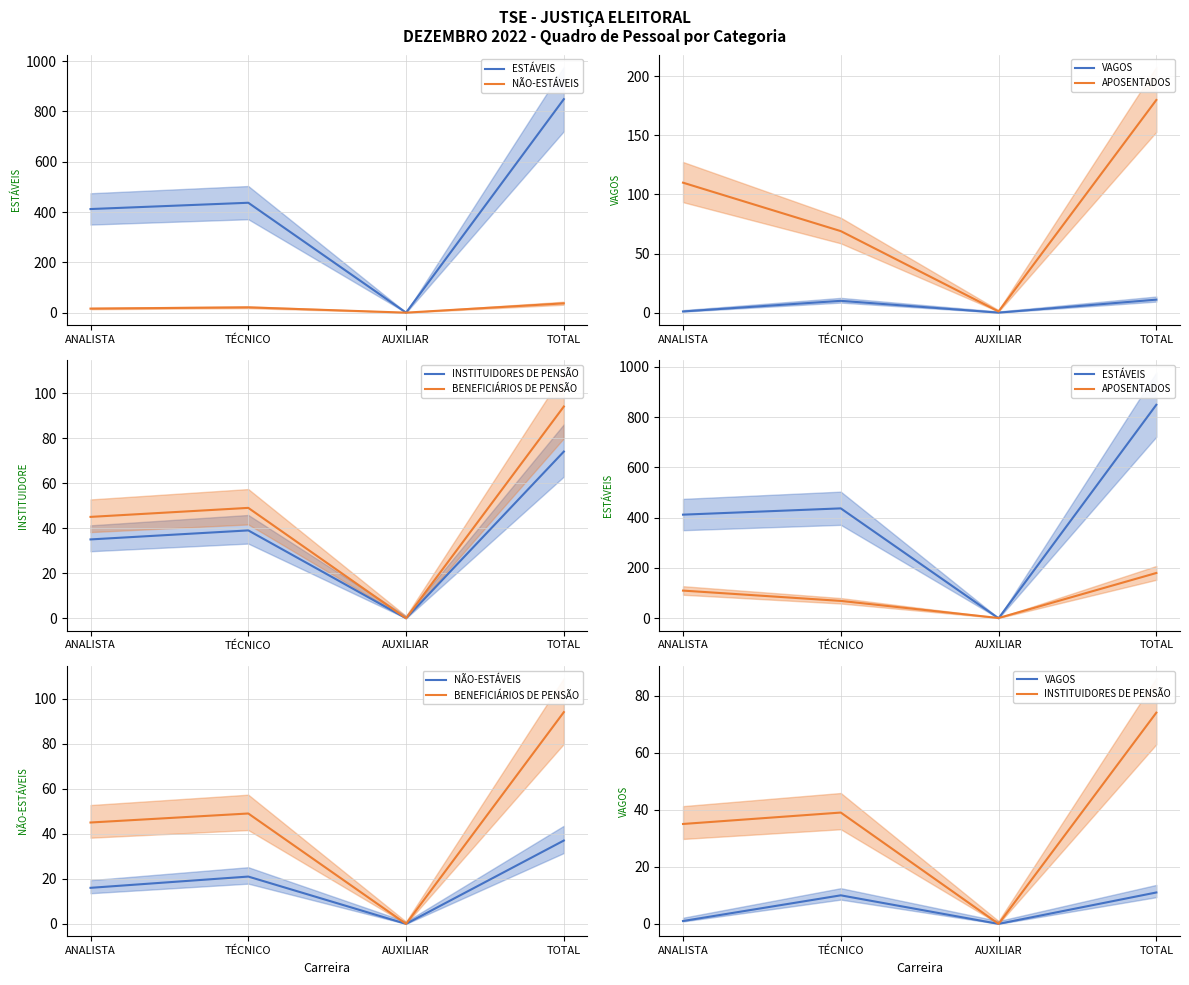

True or false: NÃO-ESTÁVEIS and ESTÁVEIS intersect in this chart.

False